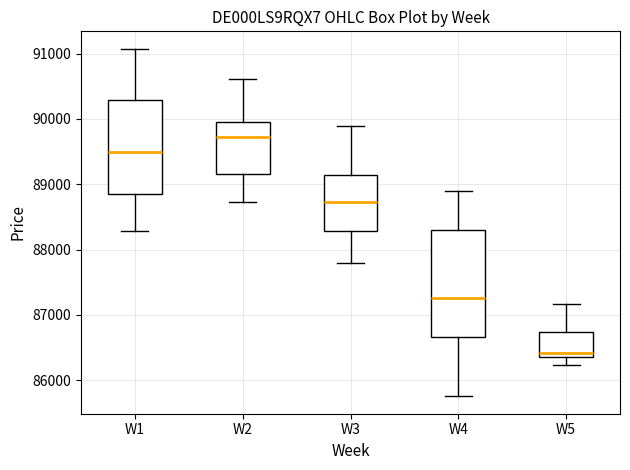

Where does the median line of the box for W5 sit on the y-axis? The values are not printed on the chart, so give them approximately, as read against the axis.

86400